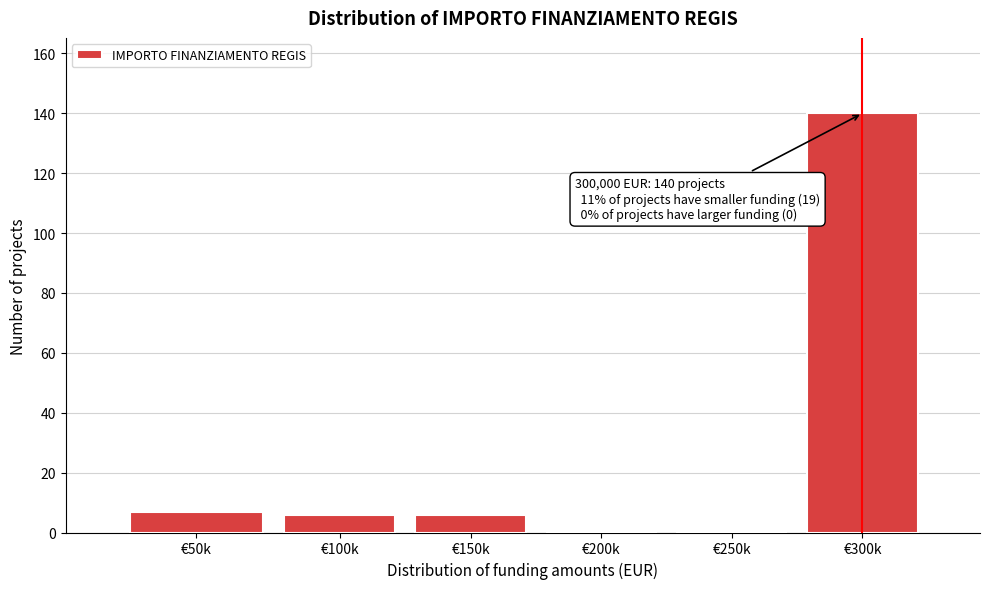

Reading left to right, transcribe all the data shown in this chart.

€50k=7	€100k=6	€150k=6	€200k=0	€250k=0	€300k=140